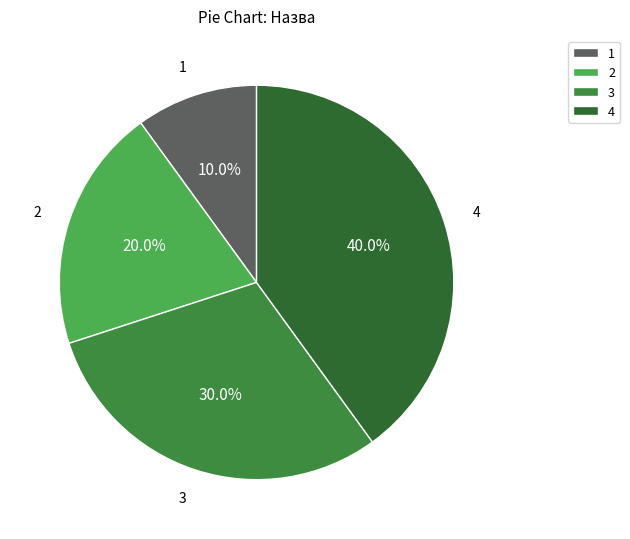

Which has a higher value, 1 or 3?

3